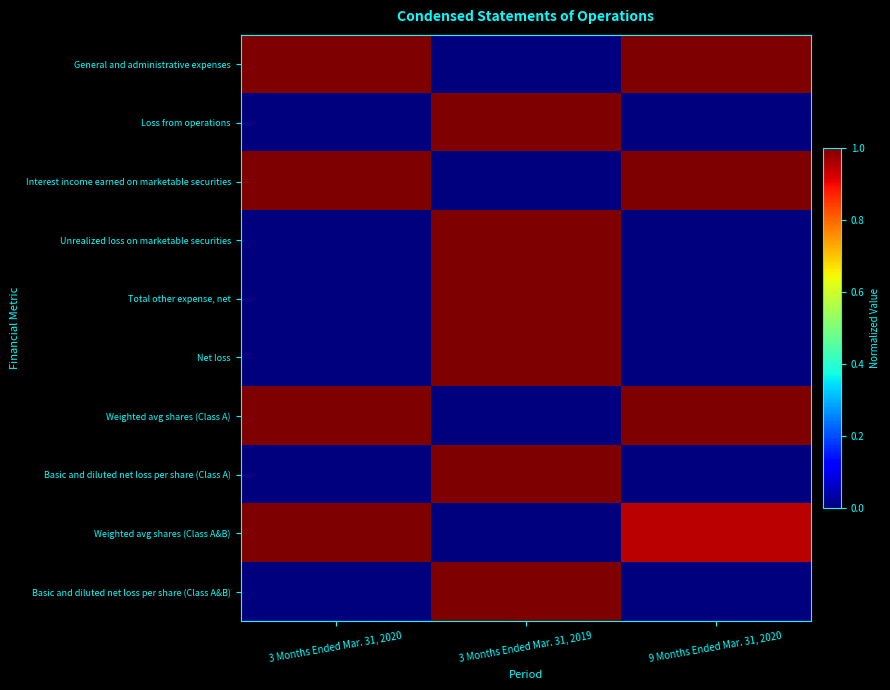

Reading left to right, extract all data points from this chart.

General and administrative expenses: 3 Months Ended Mar. 31, 2020=1.0	3 Months Ended Mar. 31, 2019=0.0	9 Months Ended Mar. 31, 2020=1.0
Loss from operations: 3 Months Ended Mar. 31, 2020=0.0	3 Months Ended Mar. 31, 2019=1.0	9 Months Ended Mar. 31, 2020=0.0
Interest income earned on marketable securities: 3 Months Ended Mar. 31, 2020=1.0	3 Months Ended Mar. 31, 2019=0.0	9 Months Ended Mar. 31, 2020=1.0
Unrealized loss on marketable securities: 3 Months Ended Mar. 31, 2020=0.0	3 Months Ended Mar. 31, 2019=1.0	9 Months Ended Mar. 31, 2020=0.0
Total other expense, net: 3 Months Ended Mar. 31, 2020=0.0	3 Months Ended Mar. 31, 2019=1.0	9 Months Ended Mar. 31, 2020=0.0
Net loss: 3 Months Ended Mar. 31, 2020=0.0	3 Months Ended Mar. 31, 2019=1.0	9 Months Ended Mar. 31, 2020=0.0
Weighted avg shares (Class A): 3 Months Ended Mar. 31, 2020=1.0	3 Months Ended Mar. 31, 2019=0.0	9 Months Ended Mar. 31, 2020=1.0
Basic and diluted net loss per share (Class A): 3 Months Ended Mar. 31, 2020=0.0	3 Months Ended Mar. 31, 2019=1.0	9 Months Ended Mar. 31, 2020=0.0
Weighted avg shares (Class A&B): 3 Months Ended Mar. 31, 2020=1.0	3 Months Ended Mar. 31, 2019=0.0	9 Months Ended Mar. 31, 2020=0.9
Basic and diluted net loss per share (Class A&B): 3 Months Ended Mar. 31, 2020=0.0	3 Months Ended Mar. 31, 2019=1.0	9 Months Ended Mar. 31, 2020=0.0